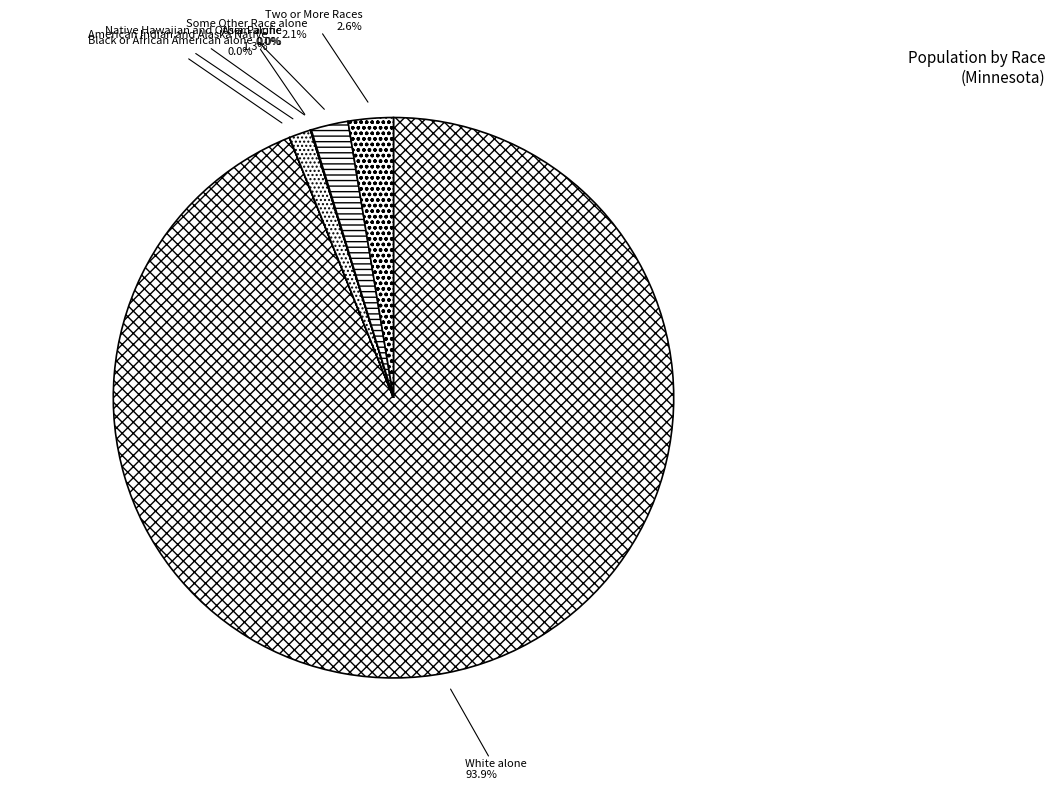

Is there any slice that represents more than half of the pie?

Yes